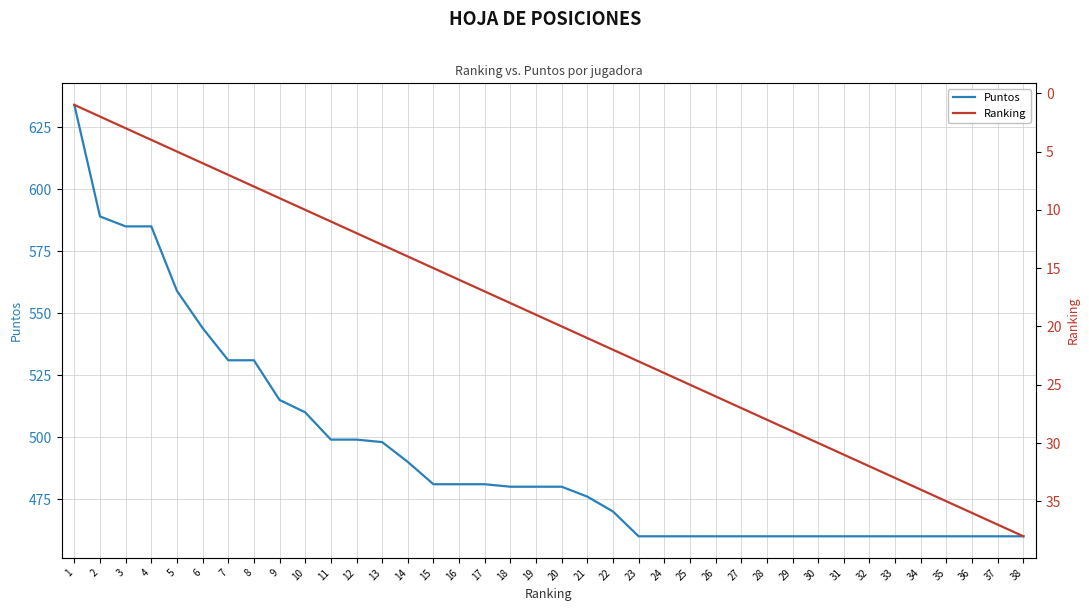

Reading left to right, list all the values displayed in this chart.

Puntos: 1=634	2=589	3=585	4=585	5=559	6=544	7=531	8=531	9=515	10=510	11=499	12=499	13=498	14=490	15=481	16=481	17=481	18=480	19=480	20=480	21=476	22=470	23=460	24=460	25=460	26=460	27=460	28=460	29=460	30=460	31=460	32=460	33=460	34=460	35=460	36=460	37=460	38=460
Ranking: 1=1	2=2	3=3	4=4	5=5	6=6	7=7	8=8	9=9	10=10	11=11	12=12	13=13	14=14	15=15	16=16	17=17	18=18	19=19	20=20	21=21	22=22	23=23	24=24	25=25	26=26	27=27	28=28	29=29	30=30	31=31	32=32	33=33	34=34	35=35	36=36	37=37	38=38